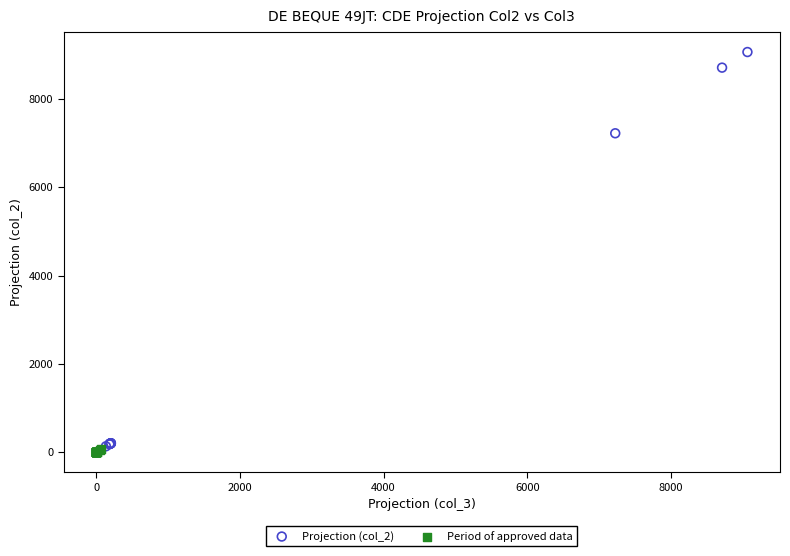

Which series reaches the maximum Y coordinate?

Projection (col_2)